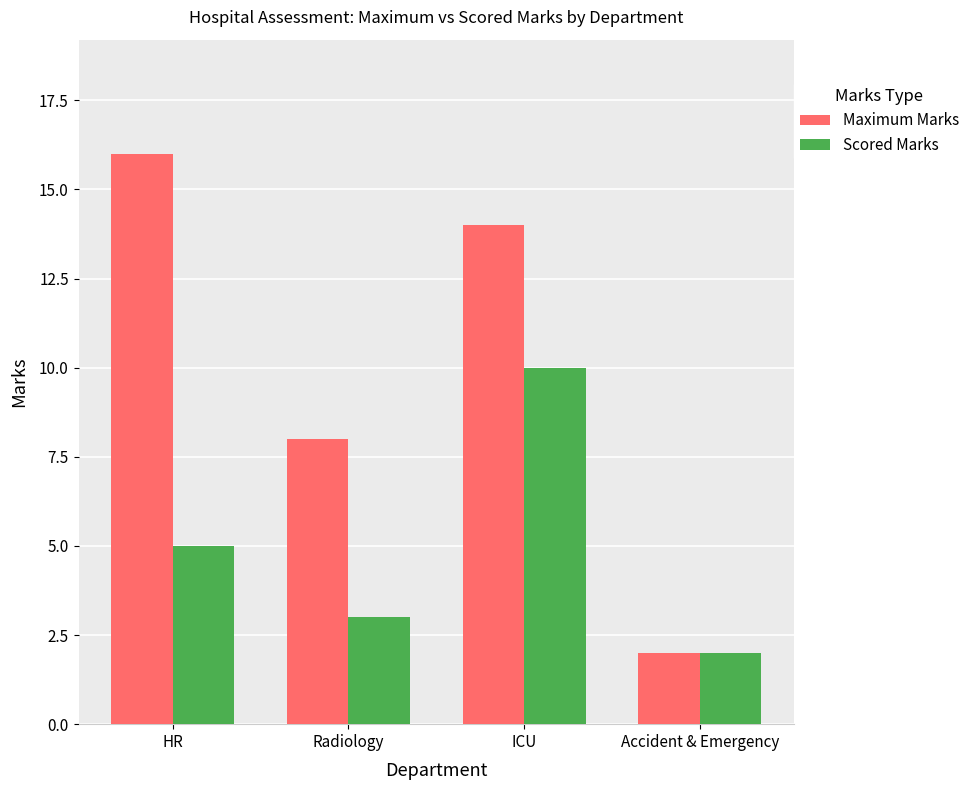

What is the difference between the Maximum Marks values at Accident & Emergency and HR?

14